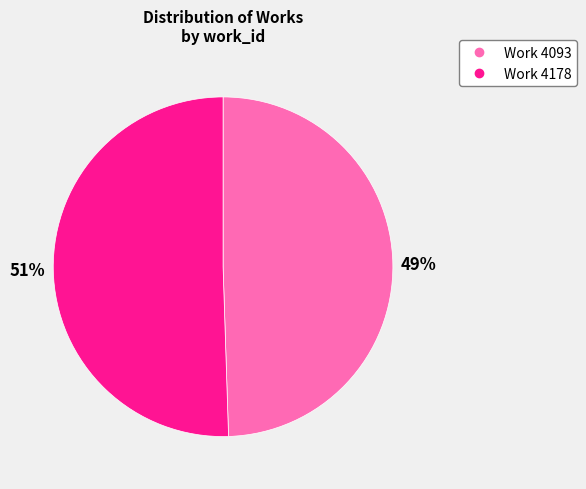

What is the ratio of the value at Work 4178 to the value at Work 4093?

1.0